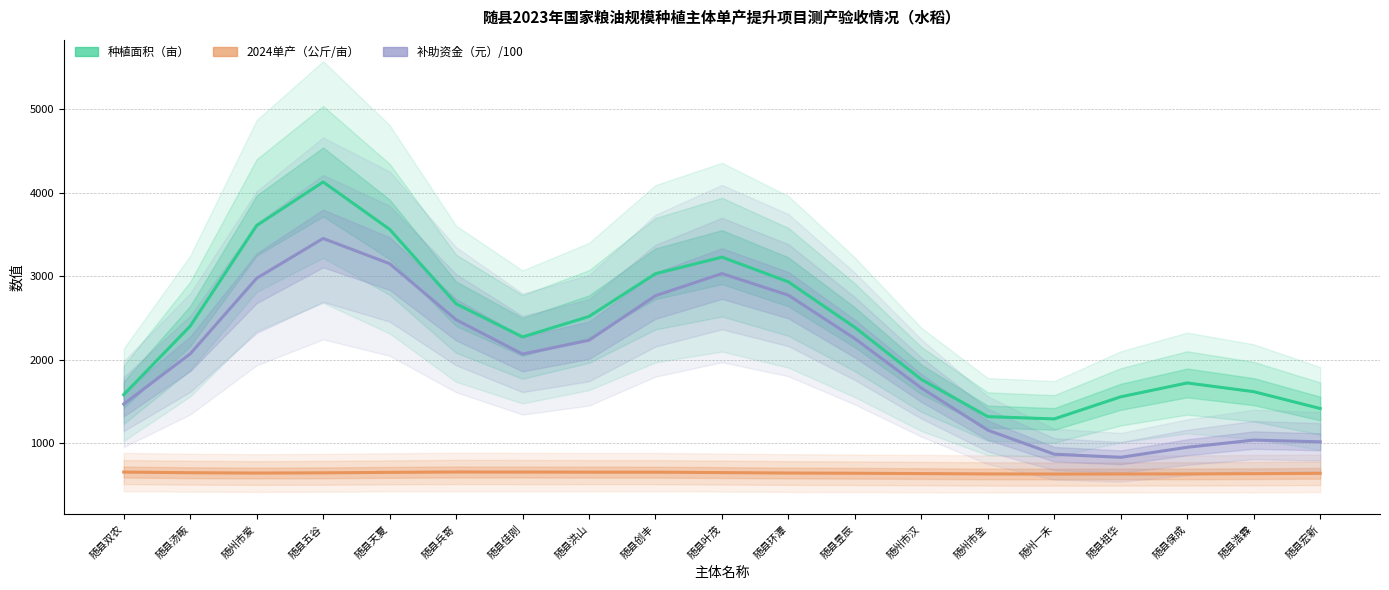

What is the label of the 10th point from the left?

随县叶茂